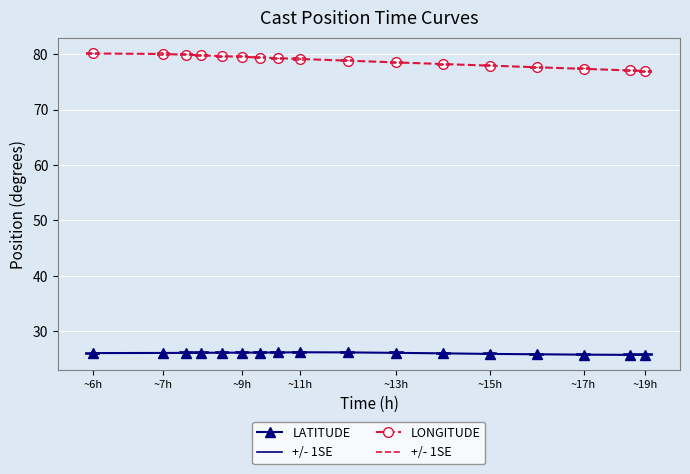

What is the highest value of the LONGITUDE series?

80.1